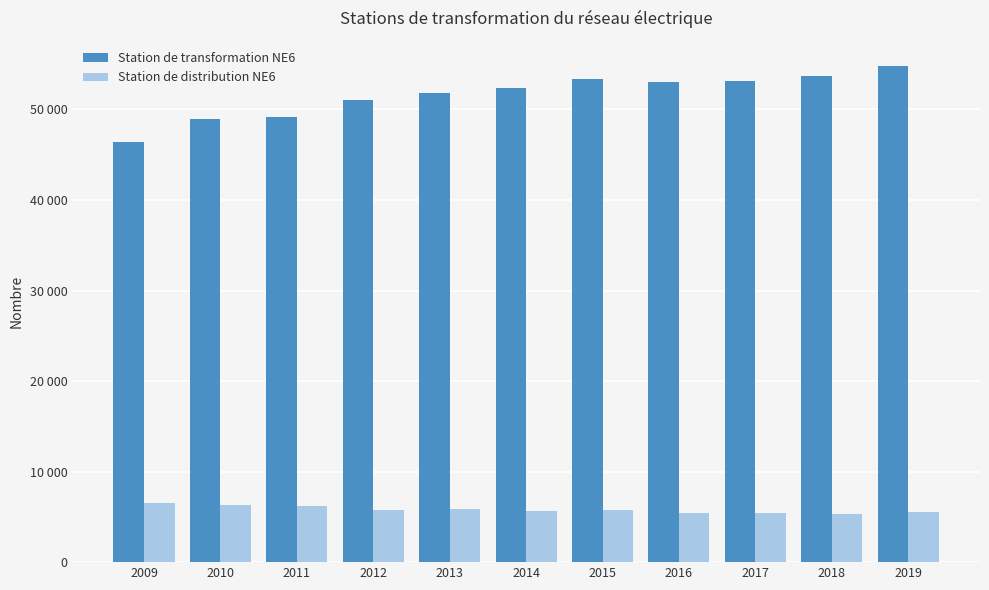

What are all the series names shown in the legend?

Station de transformation NE6, Station de distribution NE6